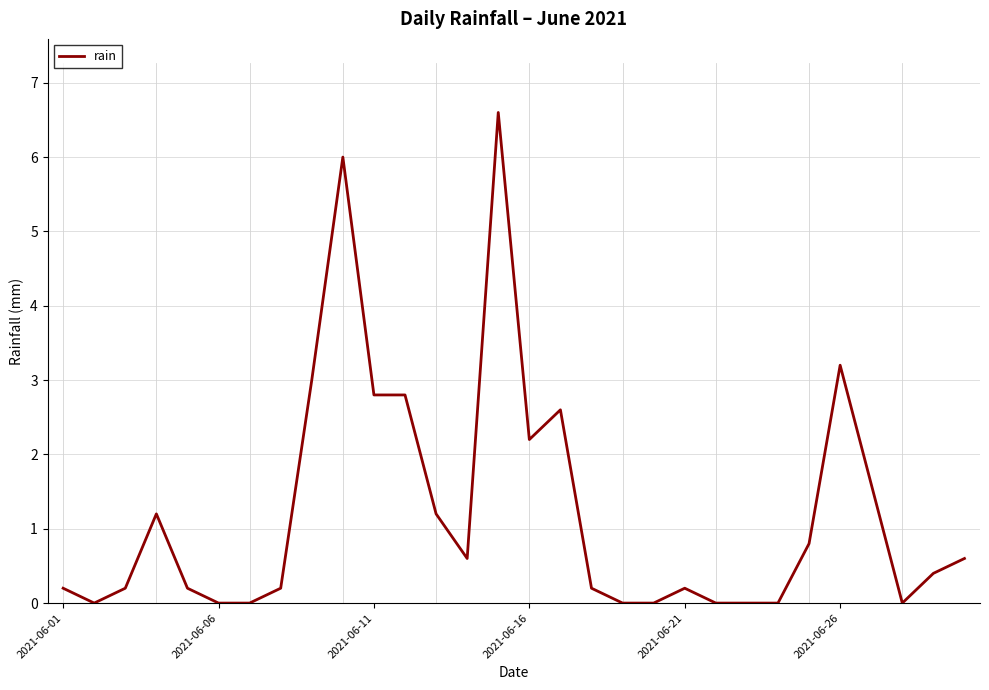

What is the difference between the maximum and minimum values?

6.6